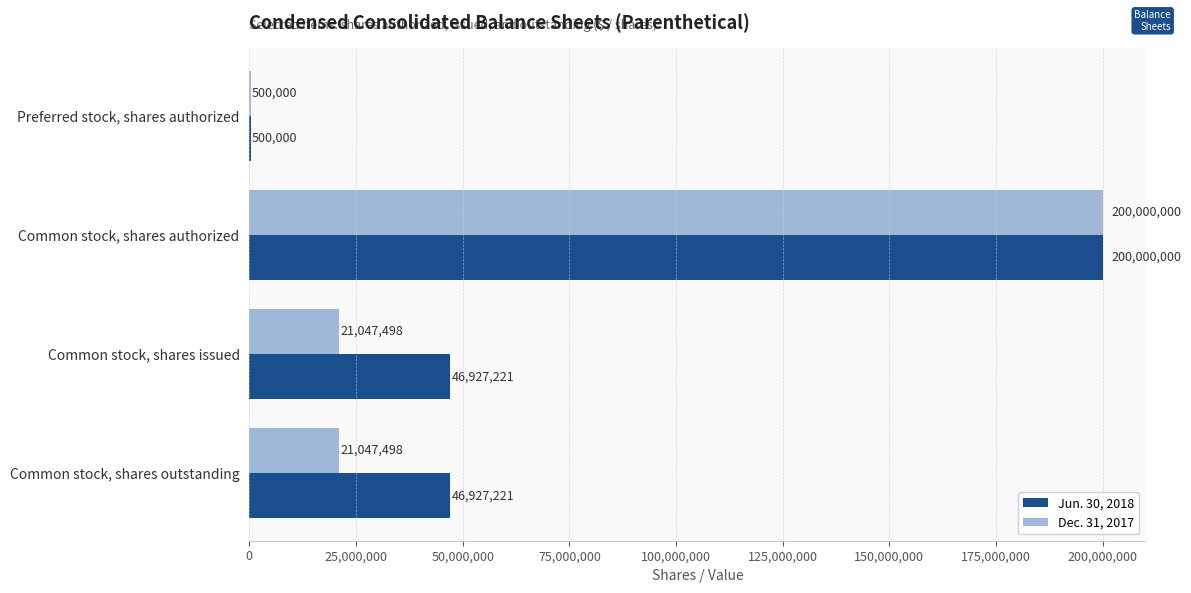

The value of Dec. 31, 2017 at Common stock, shares issued is 12213004. True or false?

False